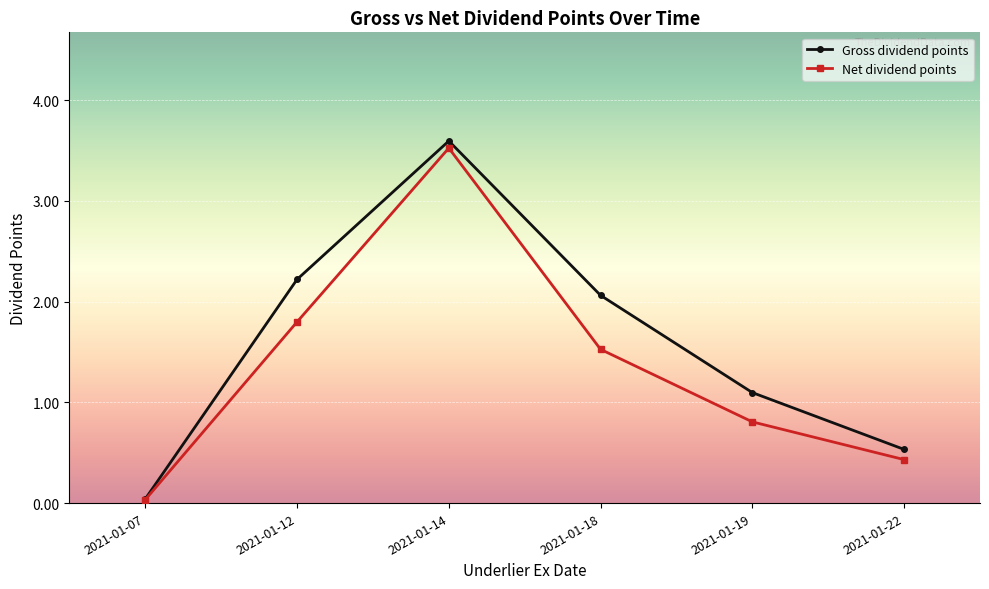

What are all the series names shown in the legend?

Gross dividend points, Net dividend points